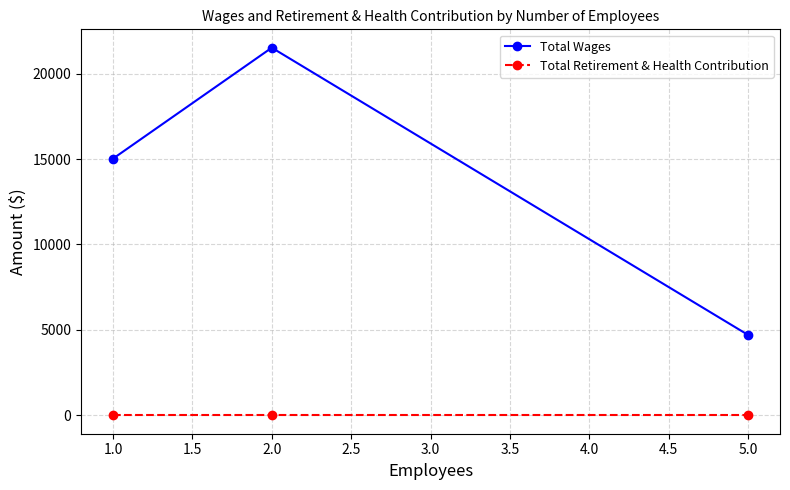

Is this an area chart (filled region under the line)?

No